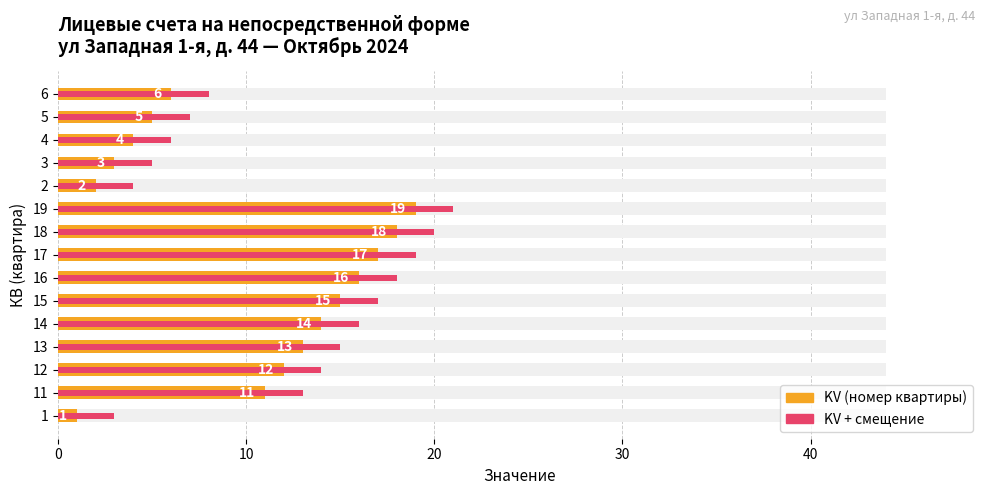

Which series changed the most between 13 and 2?

Номер квартиры (KV)